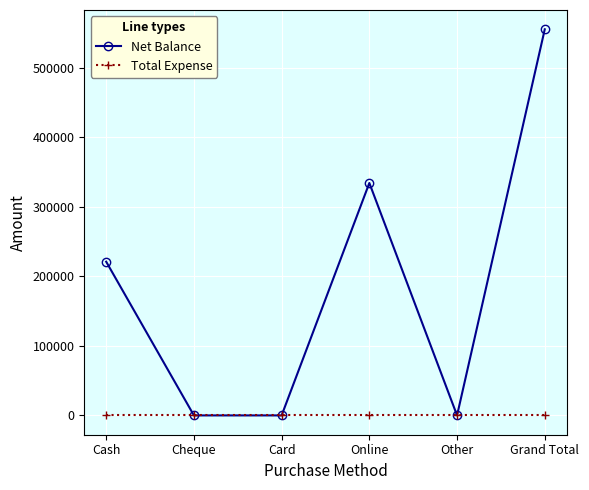

How many data points does each series have?

6